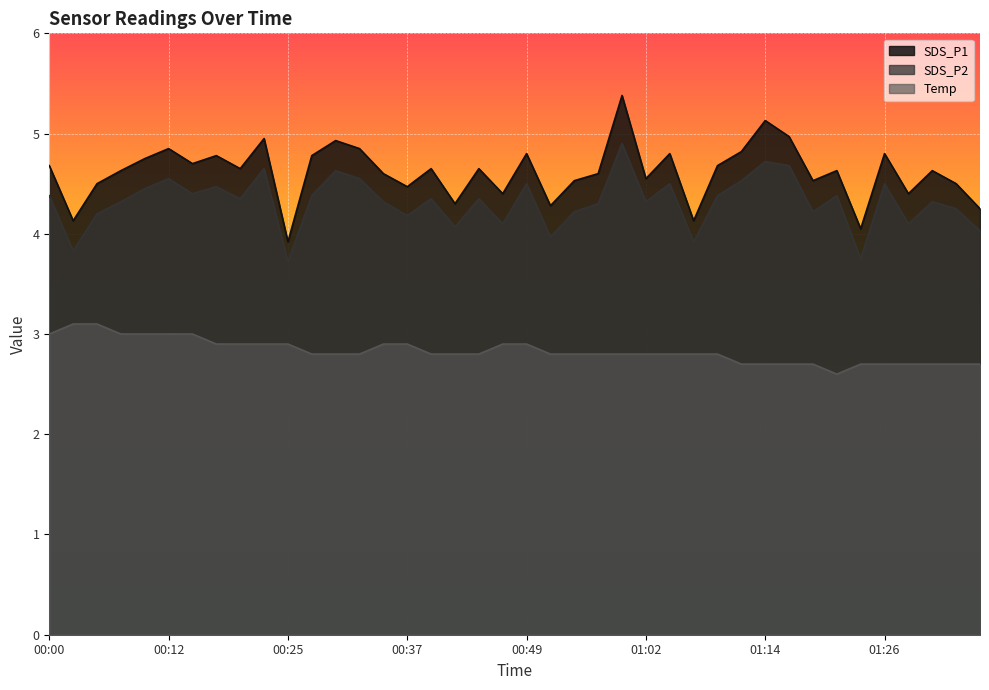

The SDS_P1 series shows 4.7 at 00:39. True or false?

True